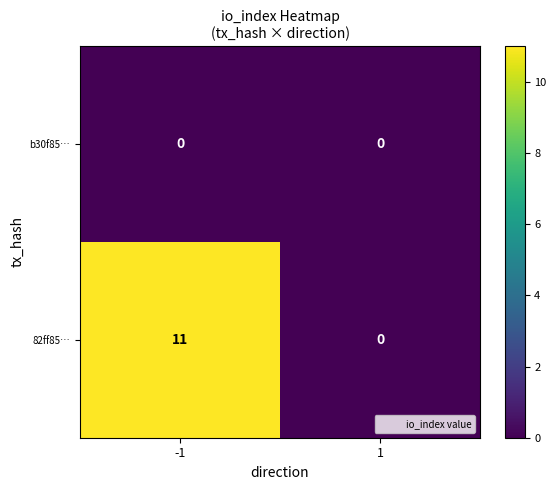

Which series changed the most between -1 and 1?

82ff85…